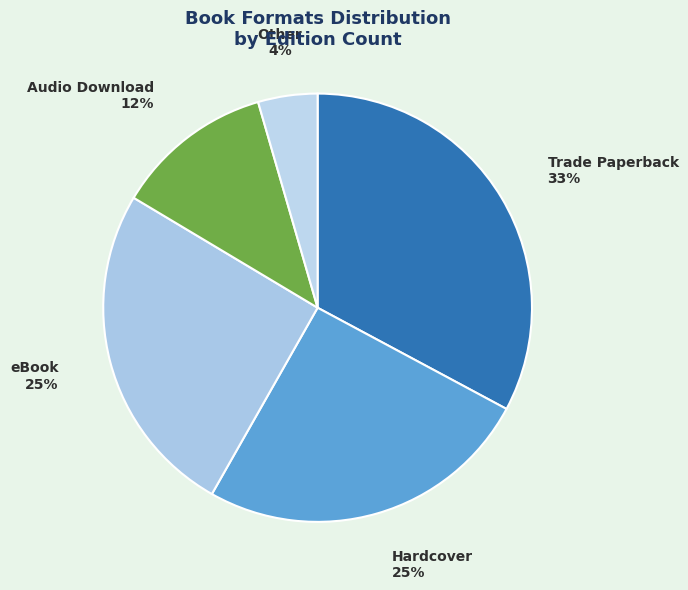

To the nearest percent, what is the average slice percentage?

20%